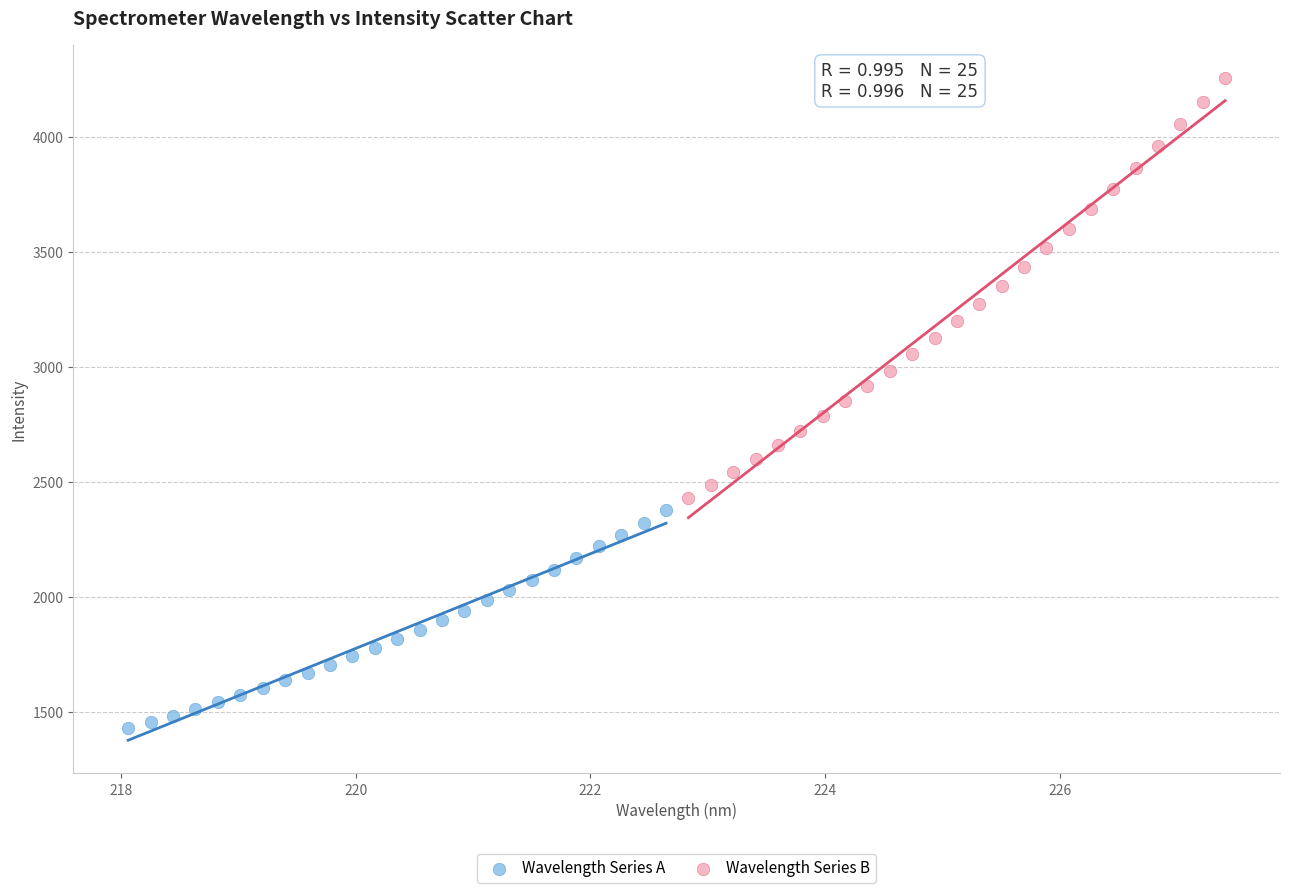

Which series contains the highest Y value?

Wavelength Series B